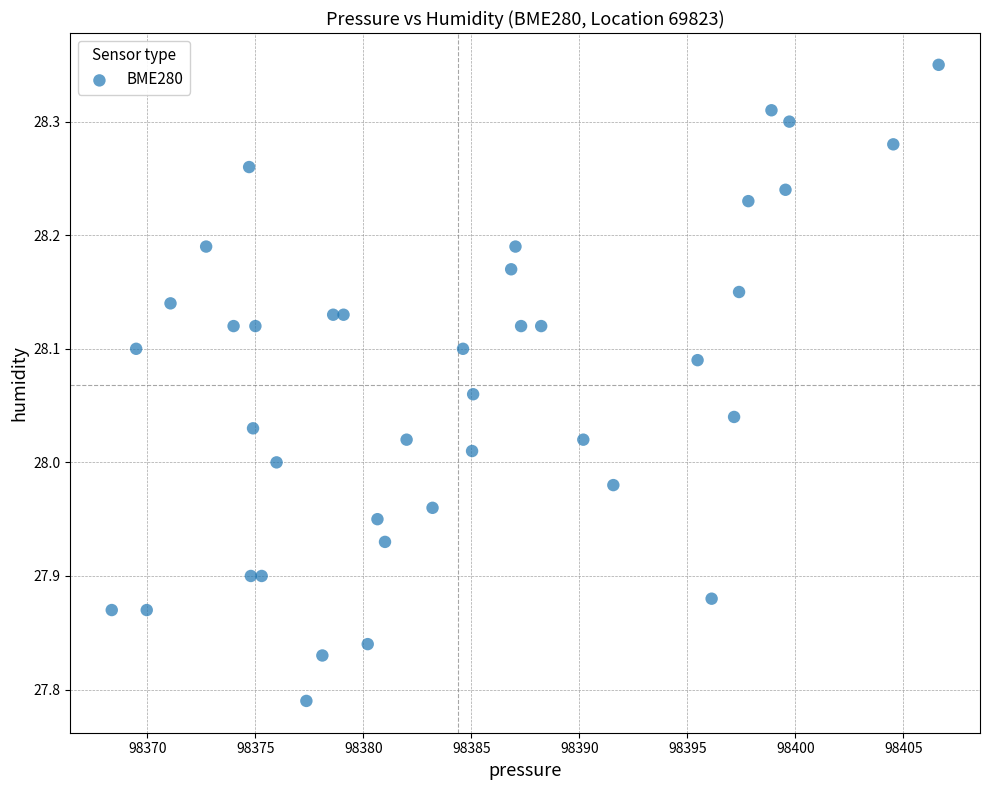

What is the range of Y values (max minus min)?

0.6